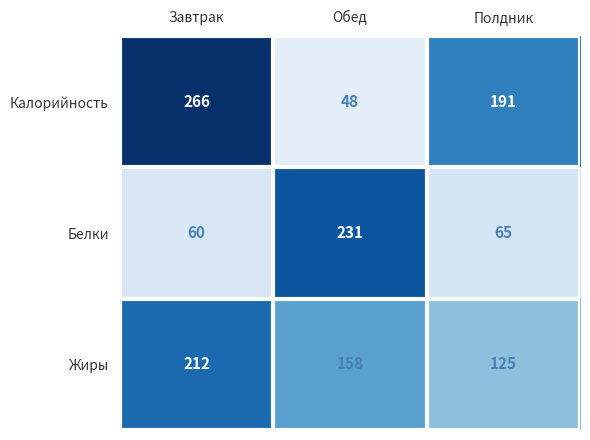

At how many categories does at least one series exceed 143?

3